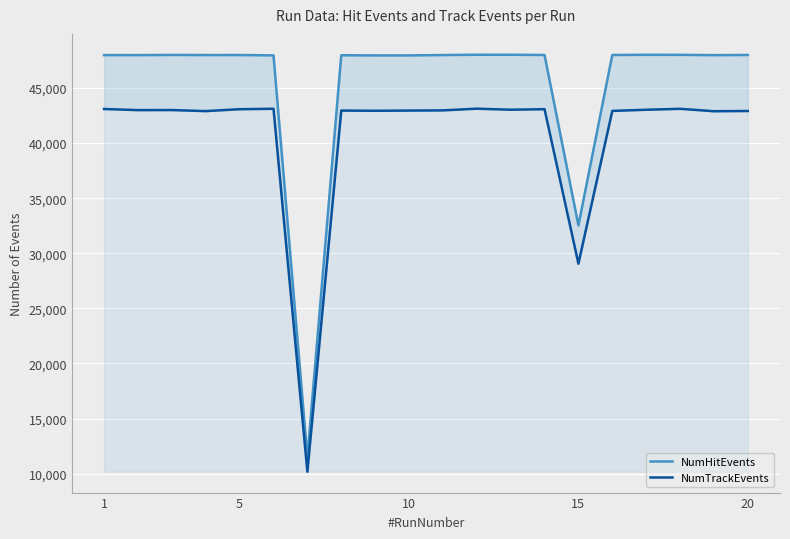

How many categories are shown in the chart?

20